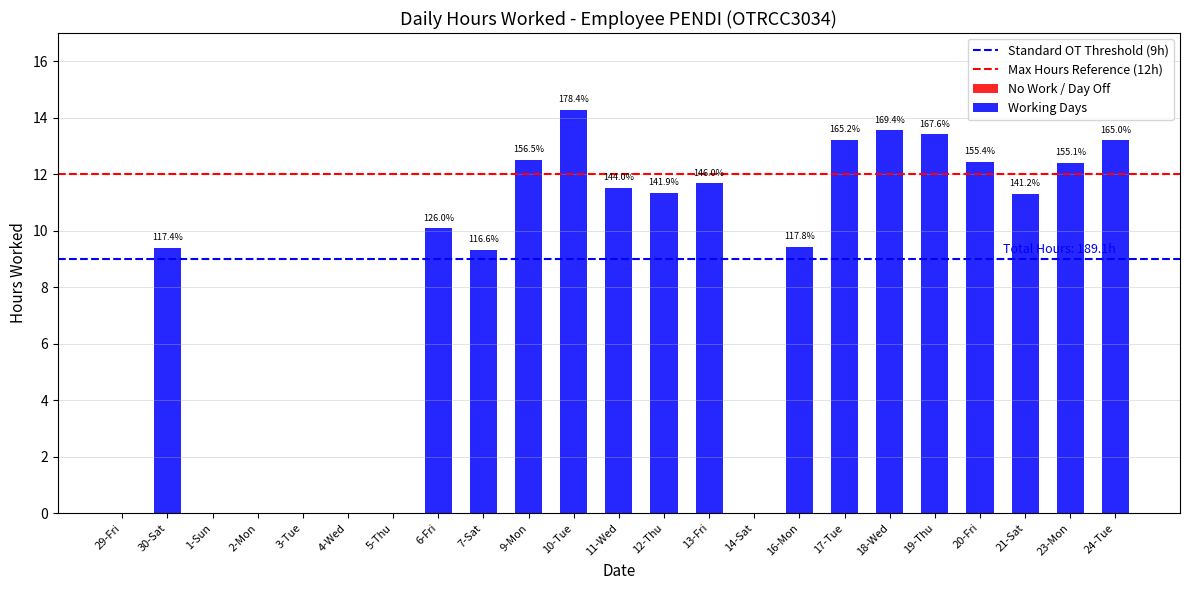

At how many categories does at least one series exceed 11?

2